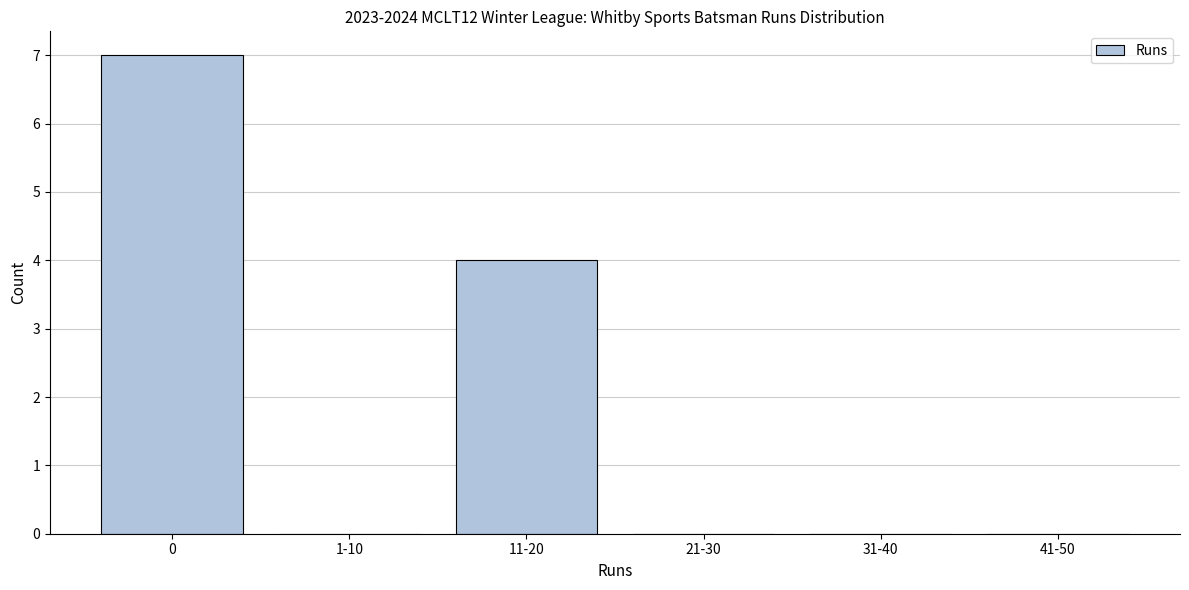

Reading right to left, list all the values displayed in this chart.

41-50=0	31-40=0	21-30=0	11-20=4	1-10=0	0=7